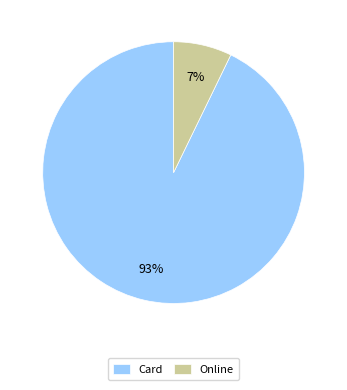

To the nearest percent, what is the average slice percentage?

50%